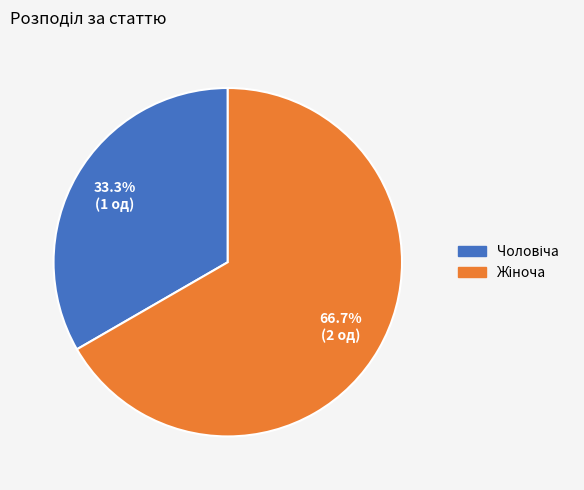

Is there a majority slice in this chart?

Yes